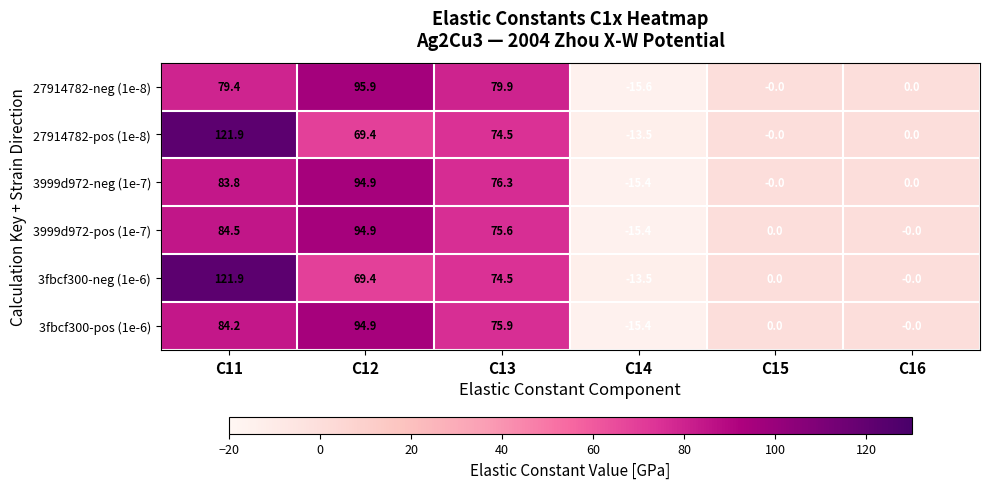

Between C14 and C16, which series saw the biggest shift?

27914782-neg (1e-8)